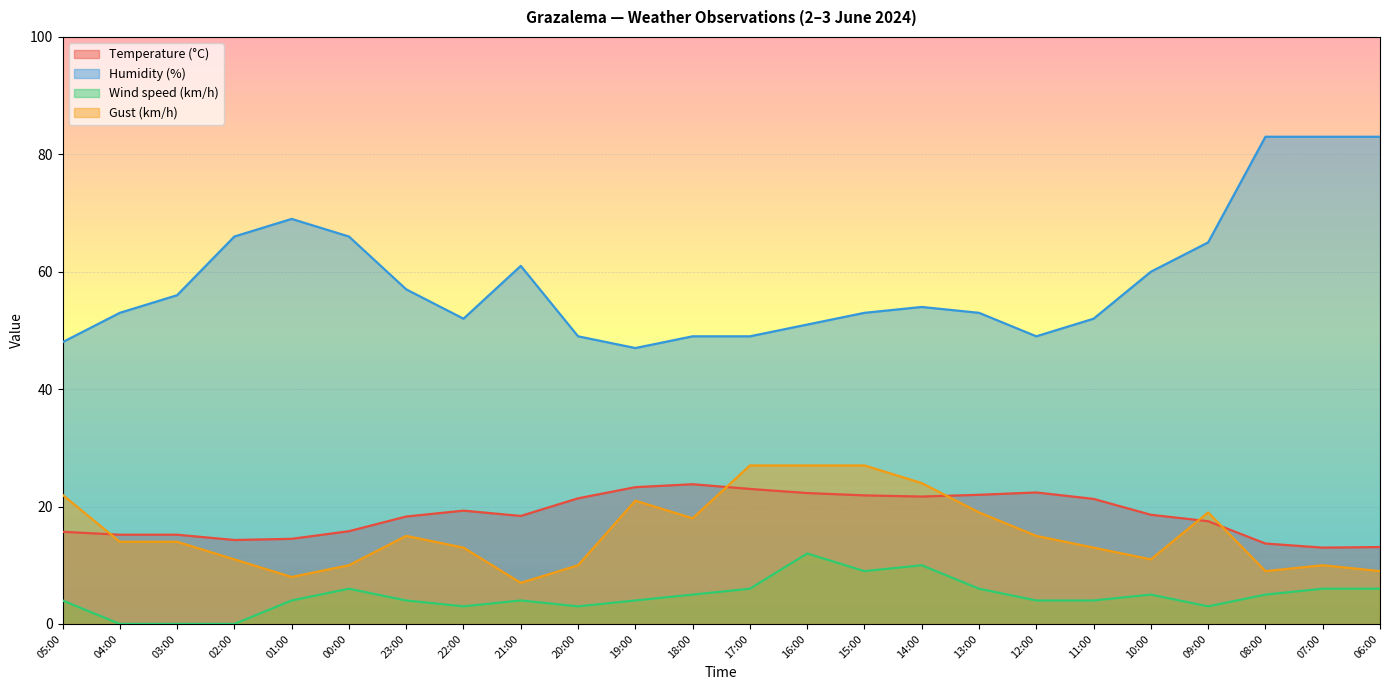

Rank the series by their maximum value, from lowest to highest.

Wind speed (km/h), Temperature (°C), Gust (km/h), Humidity (%)